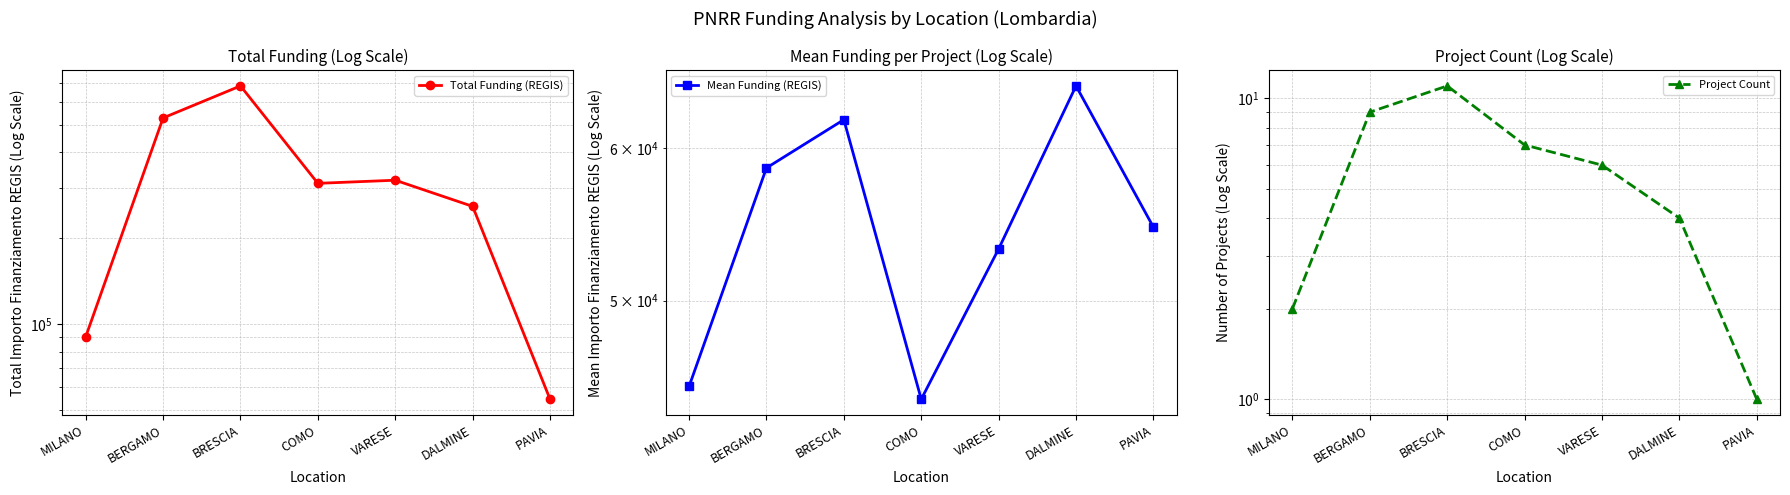

Is the value of Project Count at DALMINE greater than the value of Total Funding (REGIS) at BRESCIA?

No